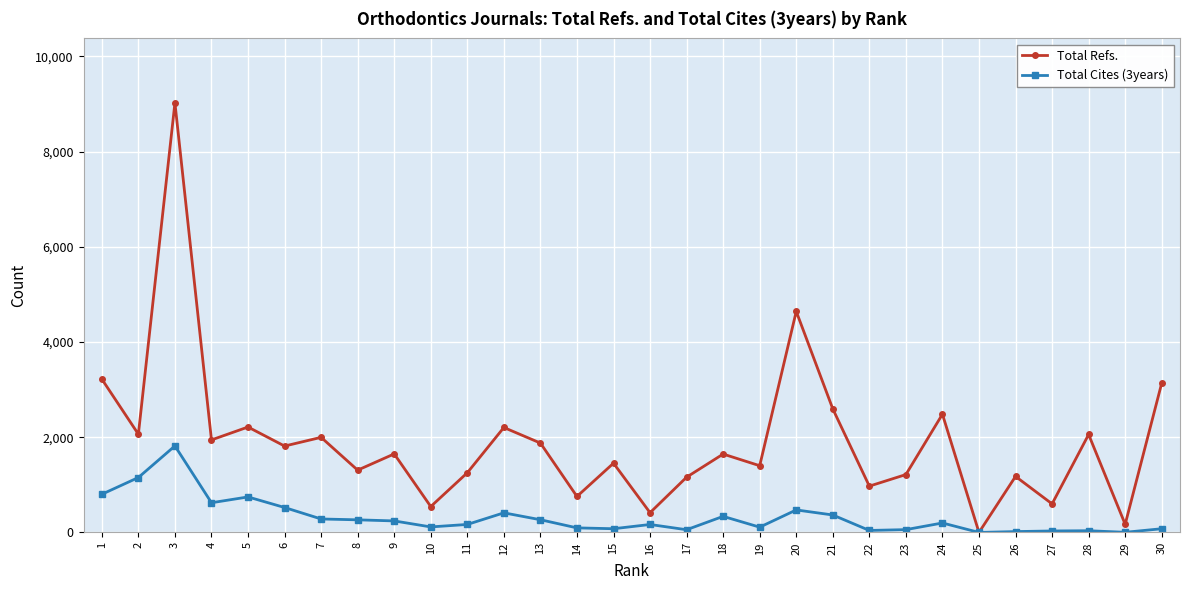

At how many categories does at least one series exceed 9019?

1